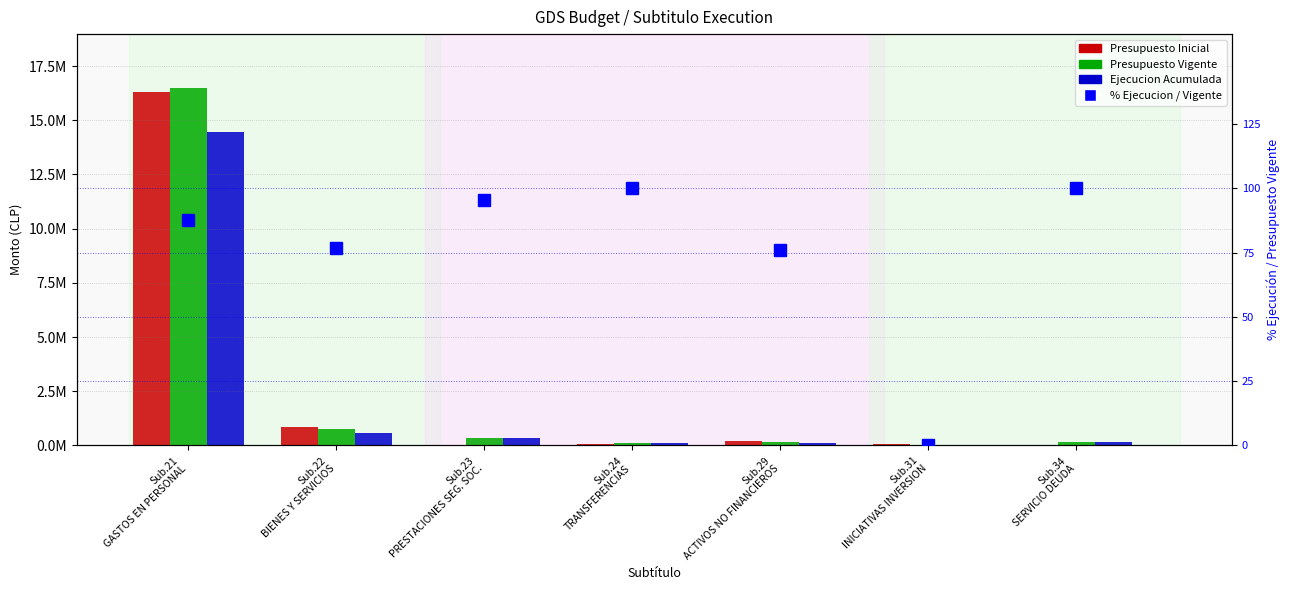

True or false: Presupuesto Inicial has a value of 200718.0 at Sub.29
ACTIVOS NO FINANCIEROS.

True